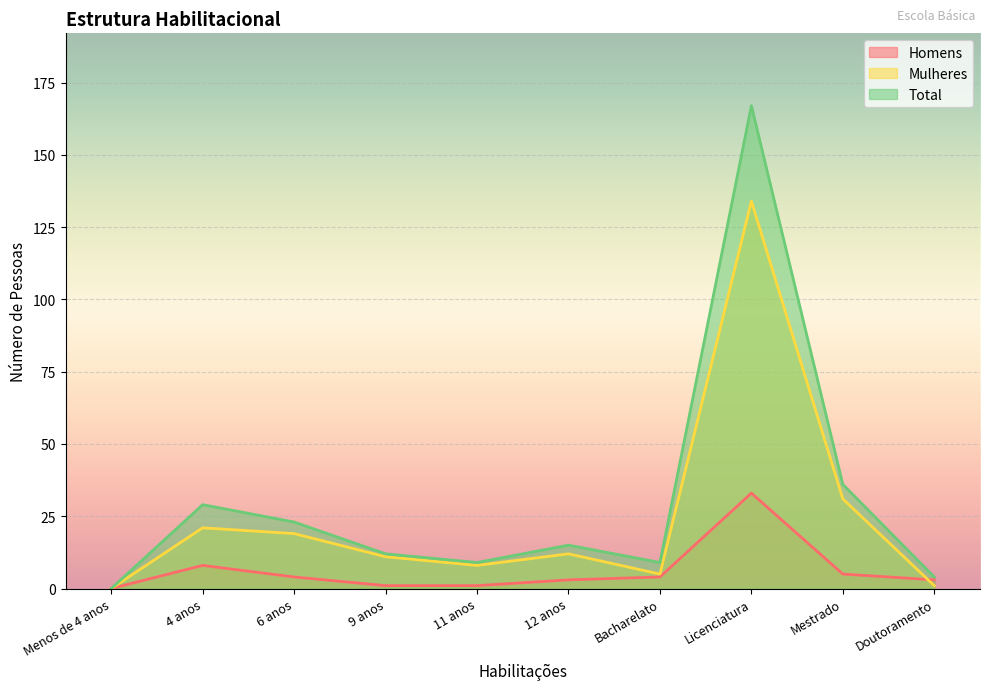

How many values in the Mulheres series are below 12?

5